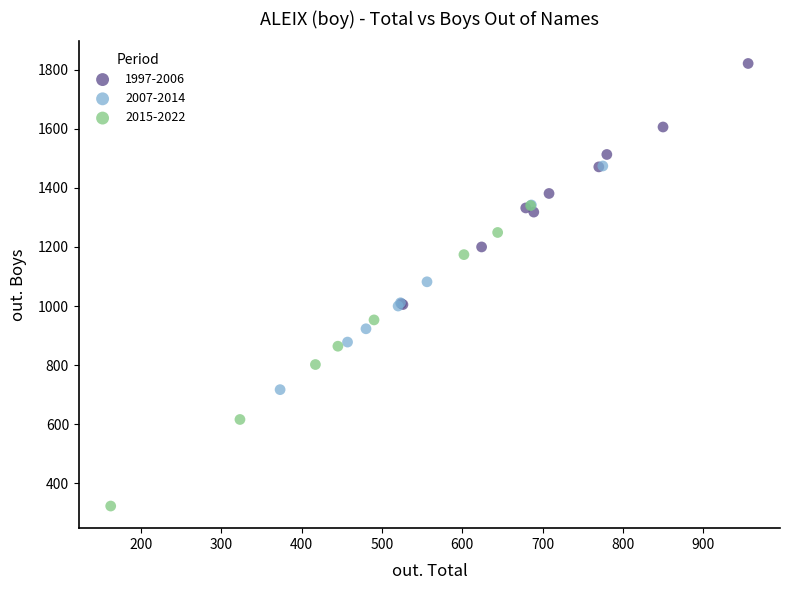

Which series reaches the minimum Y coordinate?

2015-2022